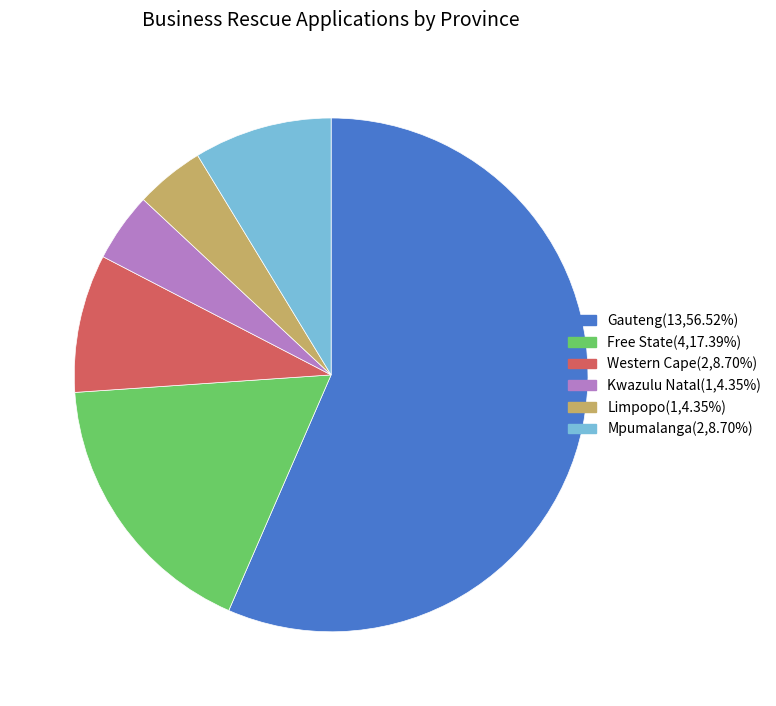

What is the largest slice in the pie chart?

Gauteng